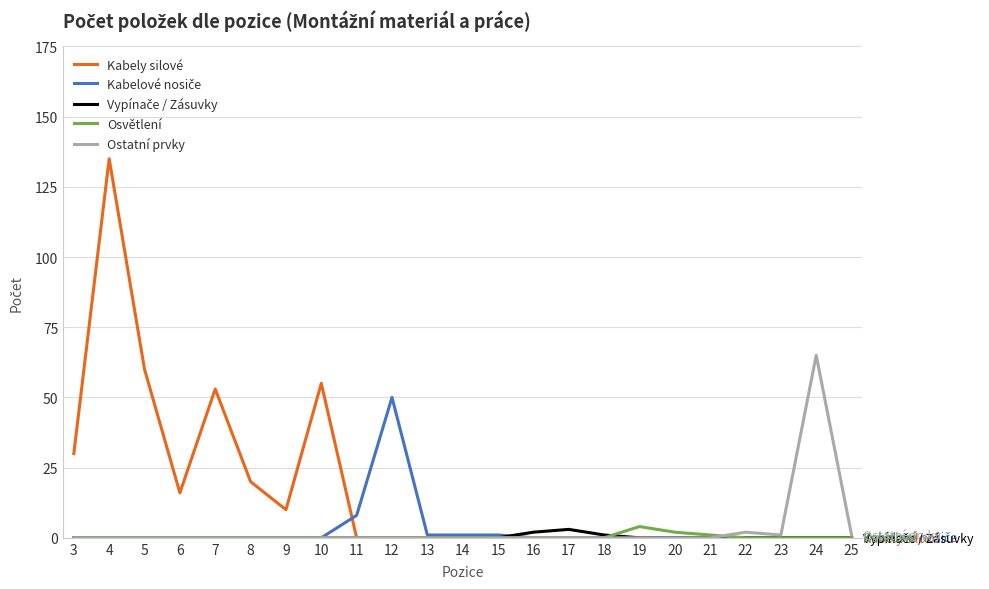

What is the maximum value for Ostatní prvky?

65